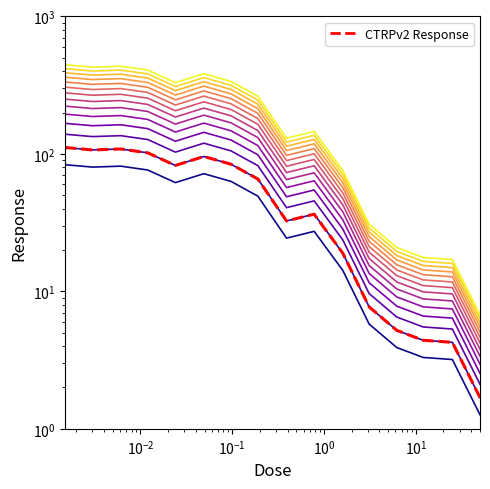

True or false: CTRPv2 Response and CTRPv2 (line 1) cross at least once.

False